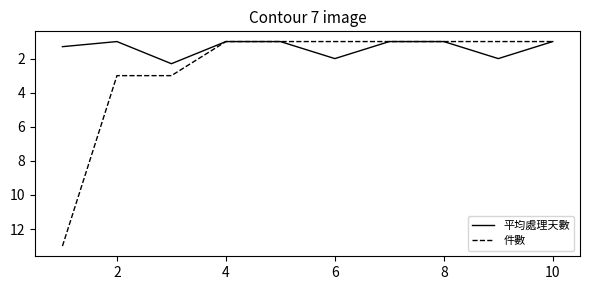

Rank the series by their maximum value, from highest to lowest.

件數, 平均處理天數